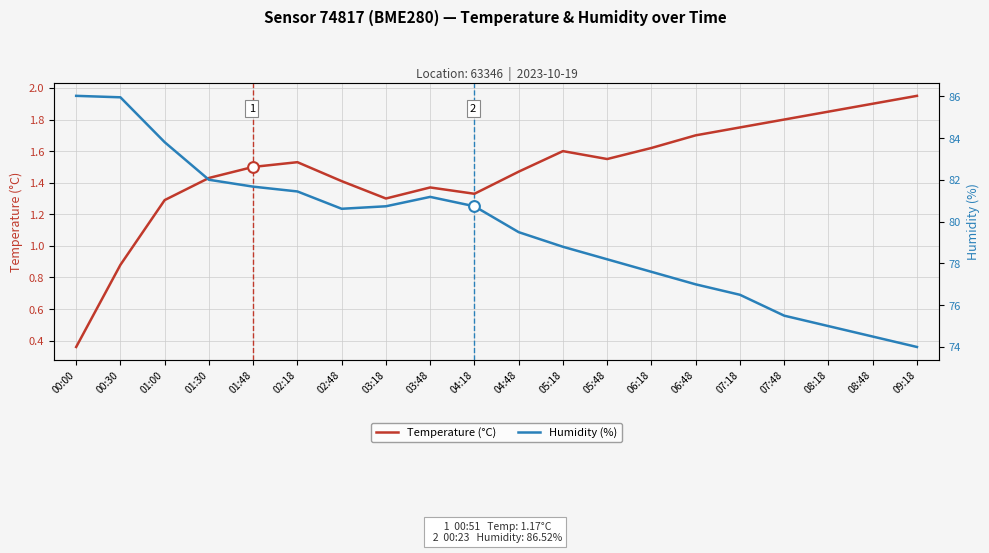

What is the total value across all series at 07:48?

77.3